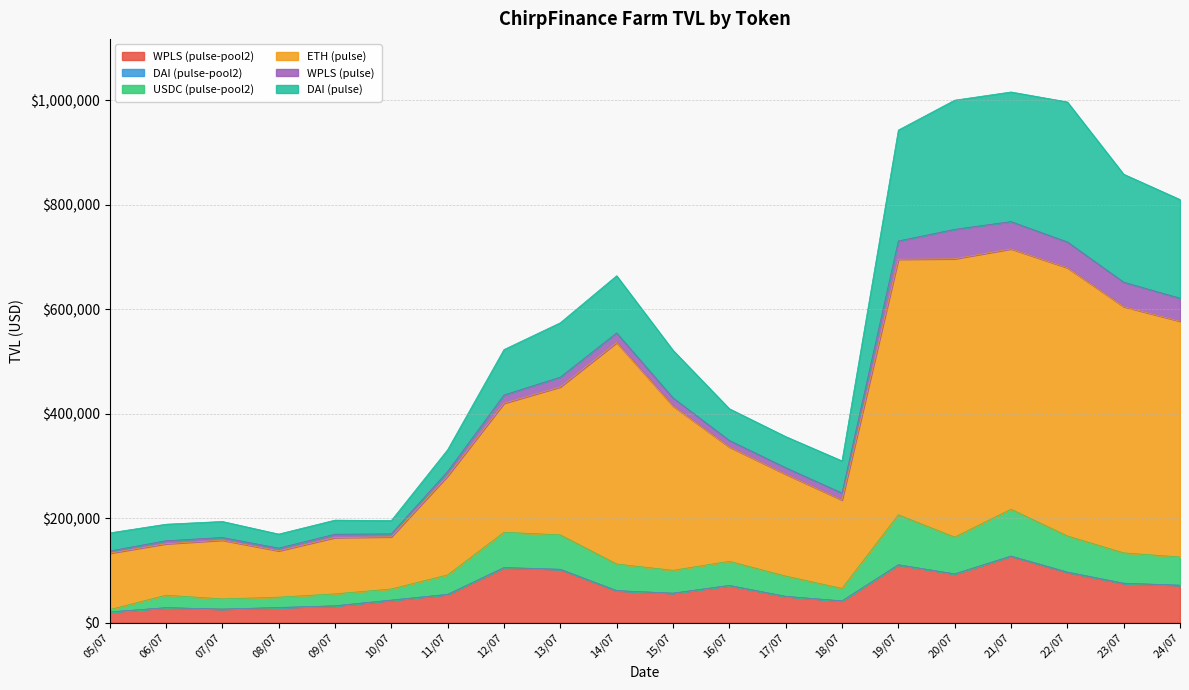

The value of WPLS (pulse-pool2) at 15/07 is 56417.8. True or false?

True